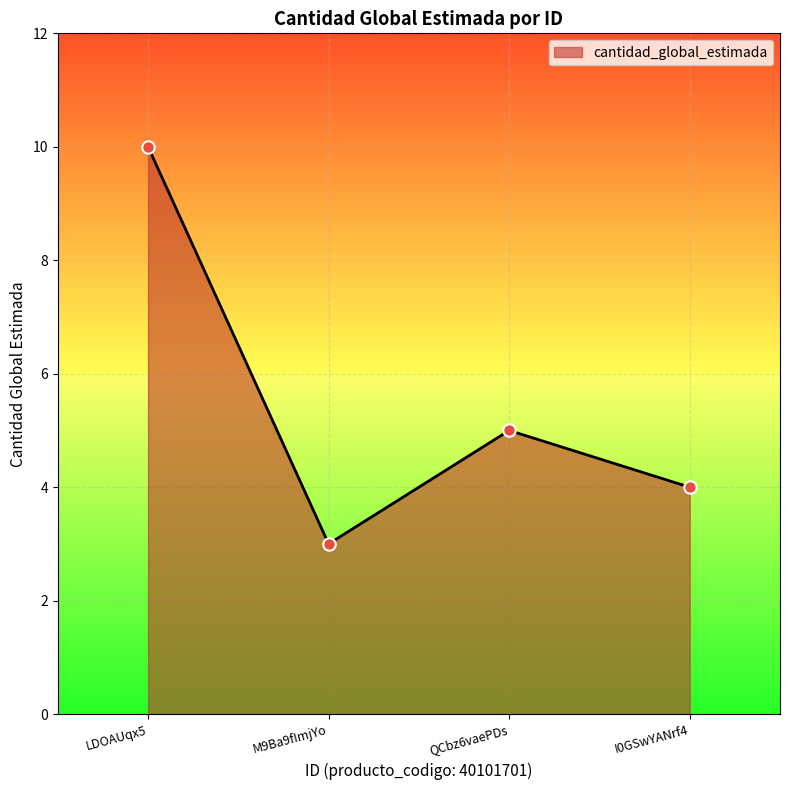

What is the change in value from LDOAUqx5 to QCbz6vaePDs?

-5